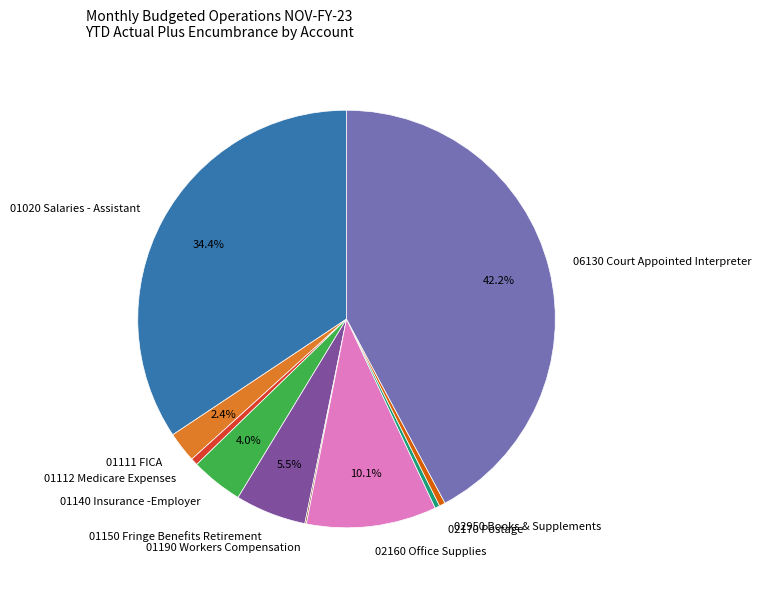

To the nearest percent, what portion does 06130 Court Appointed Interpreter represent?

42%